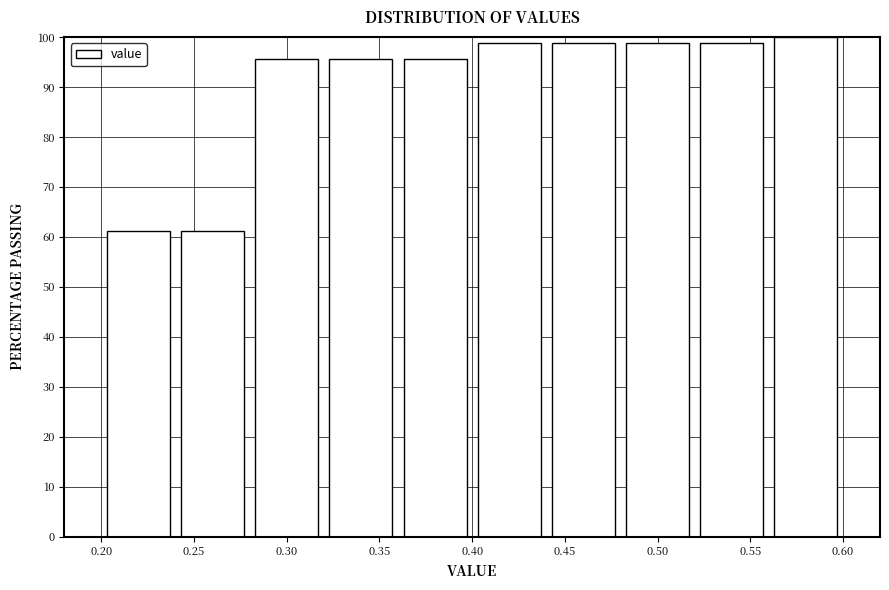

Which range on the x-axis has the tallest bar?

0.56 to 0.60